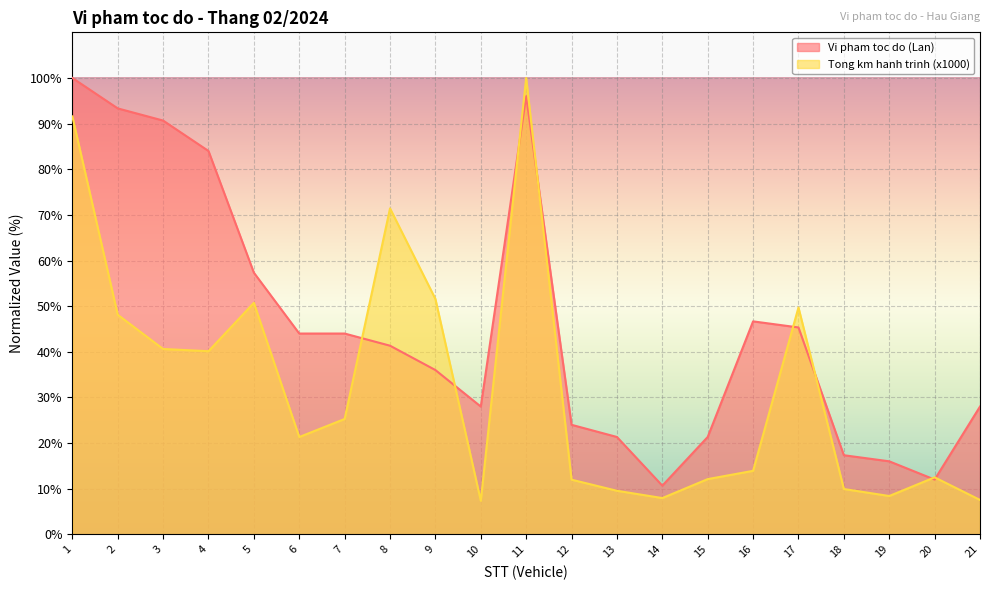

At which category does Tong km hanh trinh (x1000) reach its first local peak?

5